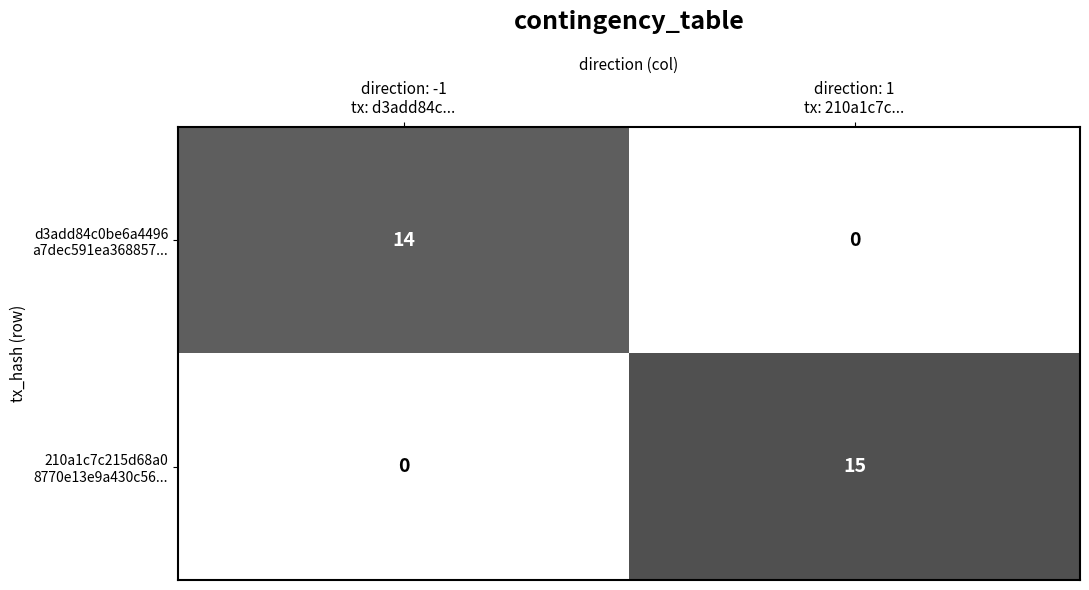

What is the maximum value shown in the chart?

15